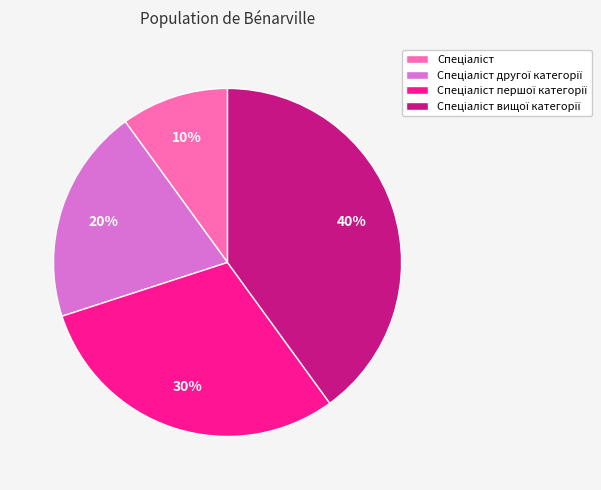

Does any single category account for the majority?

No